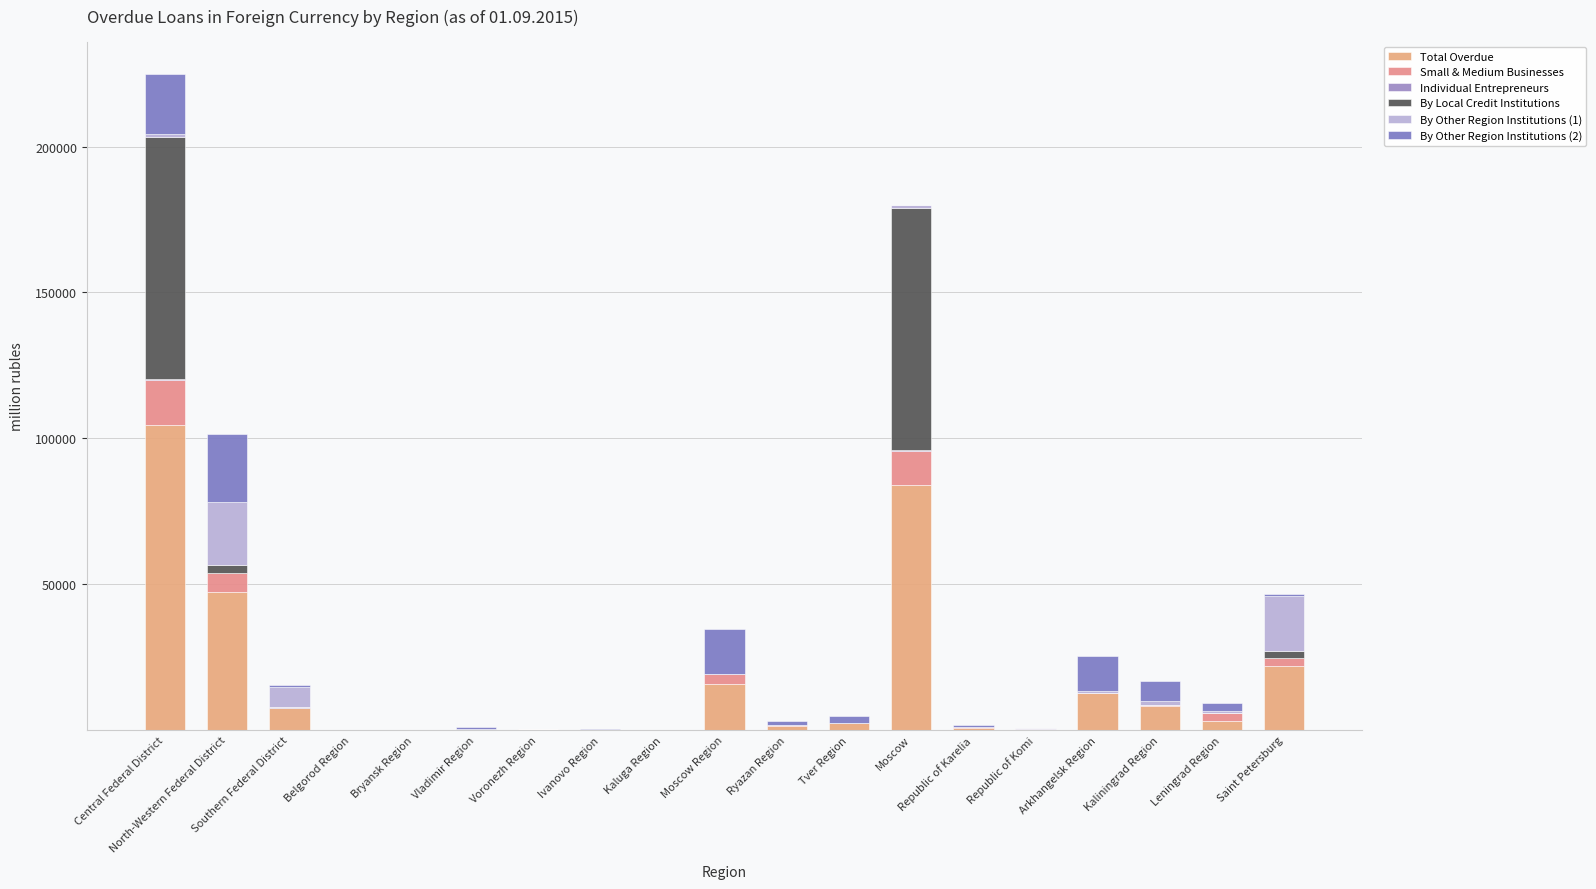

What is the label of the 10th bar from the right?

Moscow Region